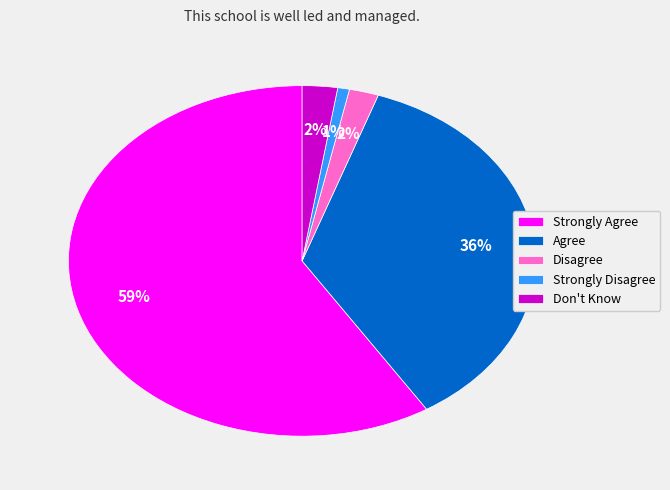

How many slices are in this pie chart?

5